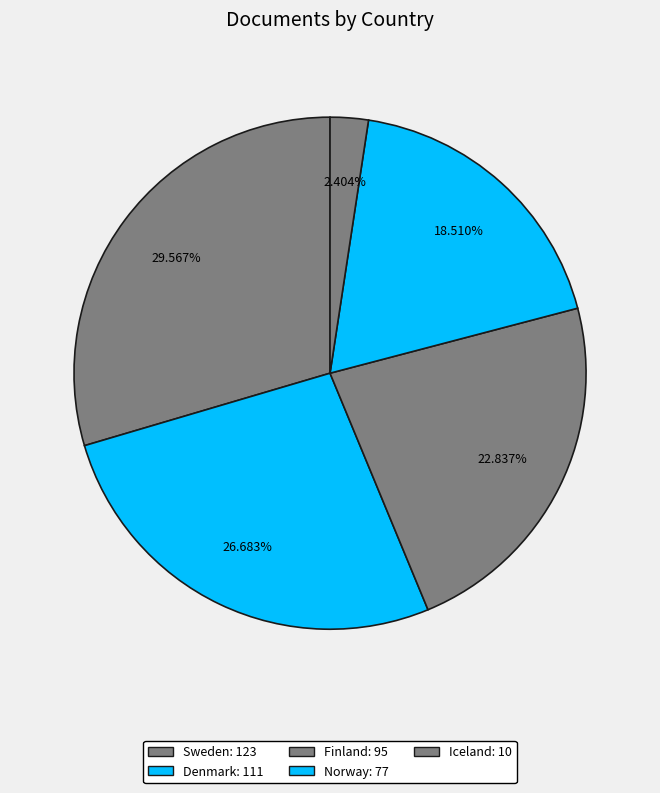

Which category has the smallest portion of the pie?

Iceland